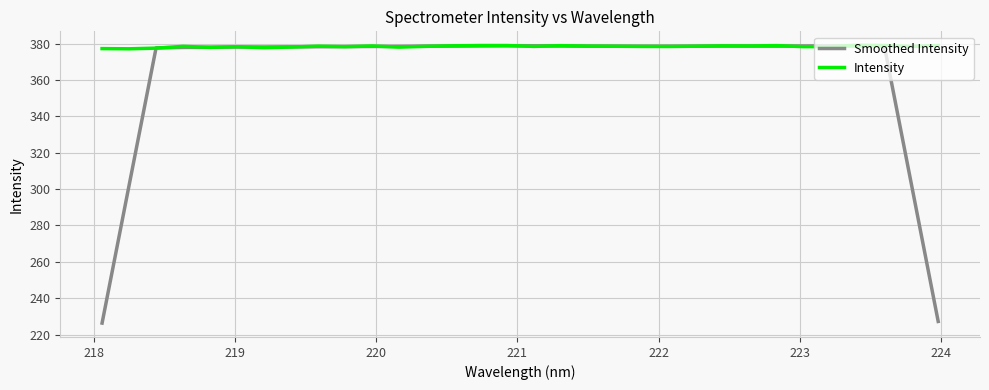

Which series has the largest range (max minus min)?

Smoothed Intensity